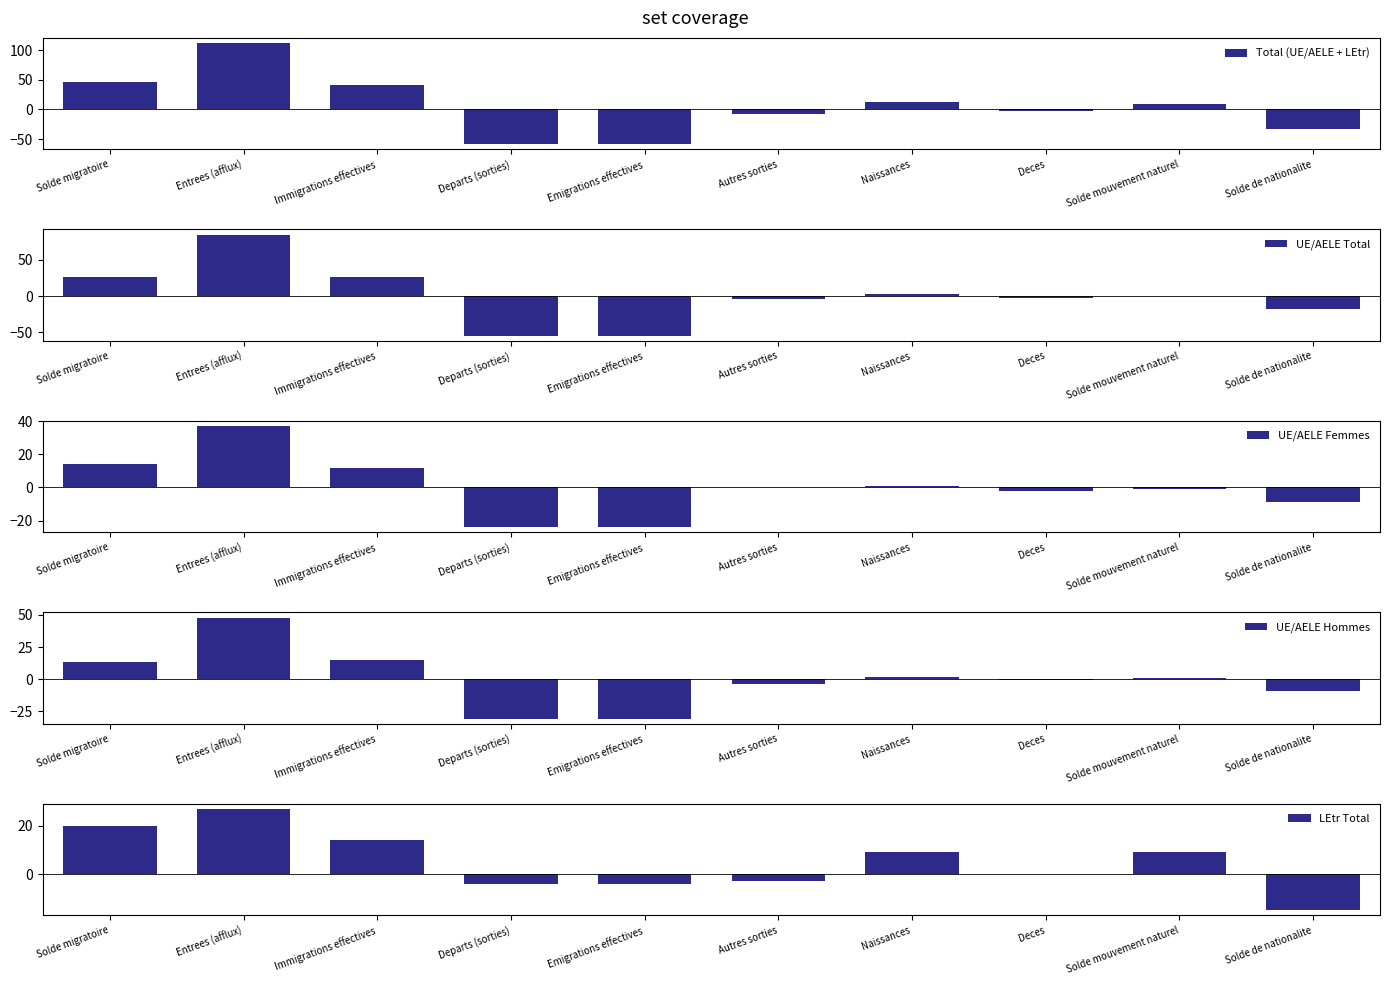

What are all the series names shown in the legend?

Total (UE/AELE + LEtr), UE/AELE Total, UE/AELE Femmes, UE/AELE Hommes, LEtr Total